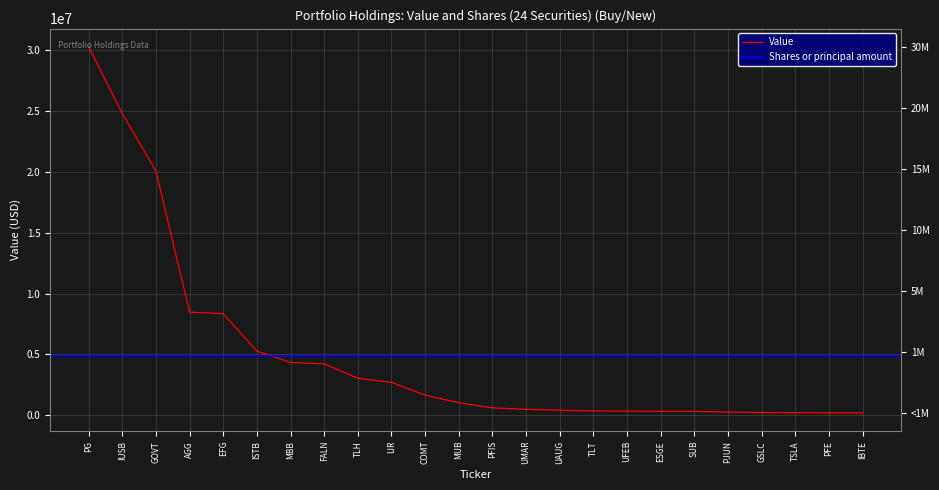

Reading left to right, what are all the values shown in this chart?

30238000	24772000	20042000	8472000	8339000	5272000	4342000	4225000	3043000	2709000	1660000	1032000	618000	492000	428000	362000	350000	330000	327000	272000	237000	221000	205000	201000